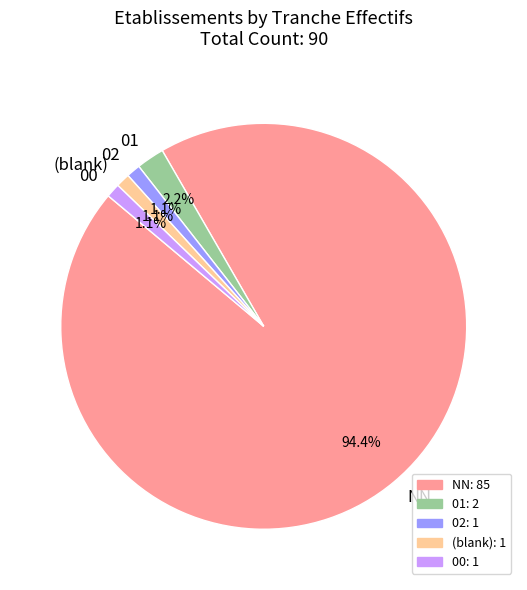

Which slice is the largest?

NN